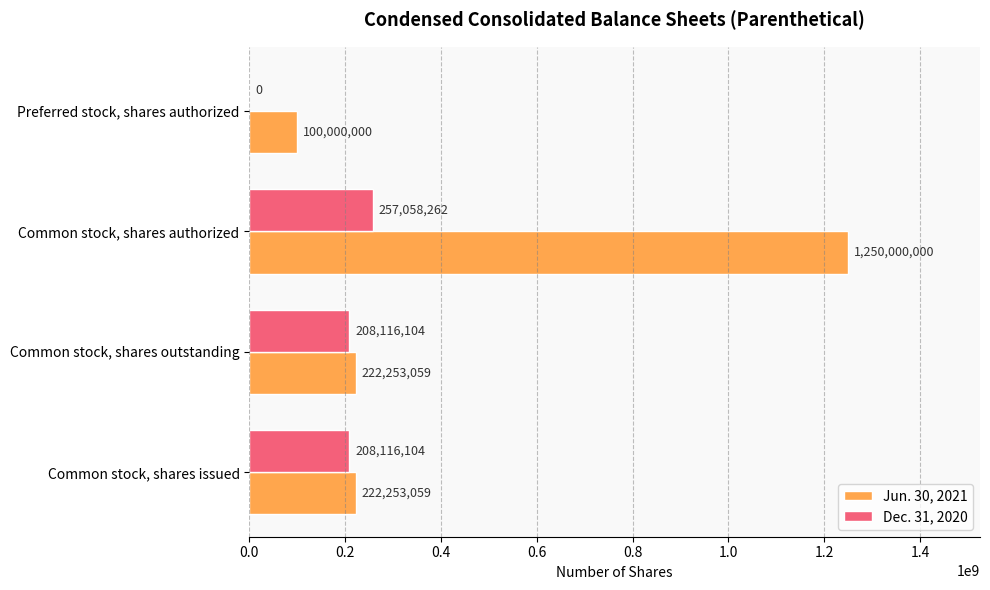

Is it true that Jun. 30, 2021 equals 100000000 at Preferred stock, shares authorized?

True